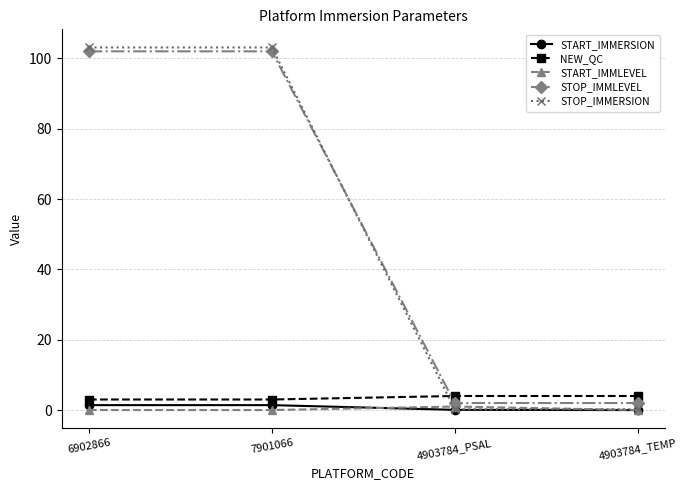

Is the value of NEW_QC at 6902866 greater than the value of STOP_IMMLEVEL at 4903784_PSAL?

Yes